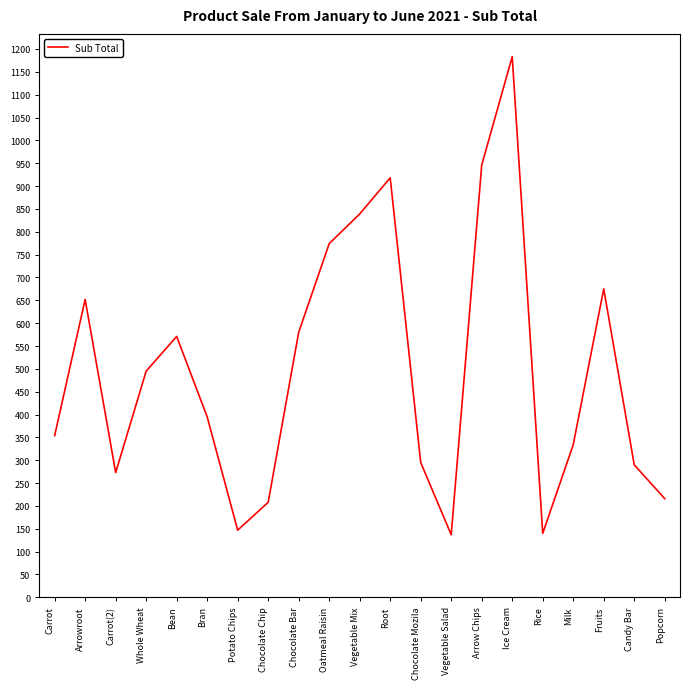

At which category does the data reach its first local peak?

Arrowroot